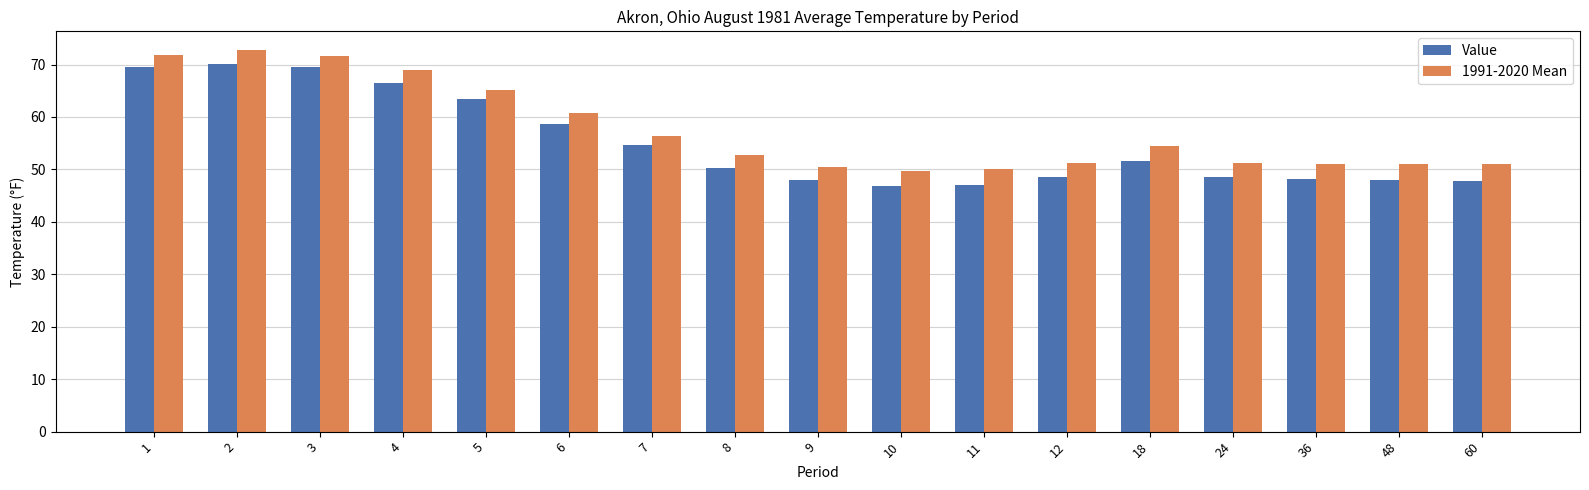

What is the difference between the maximum and second lowest values in the Value series?

23.1